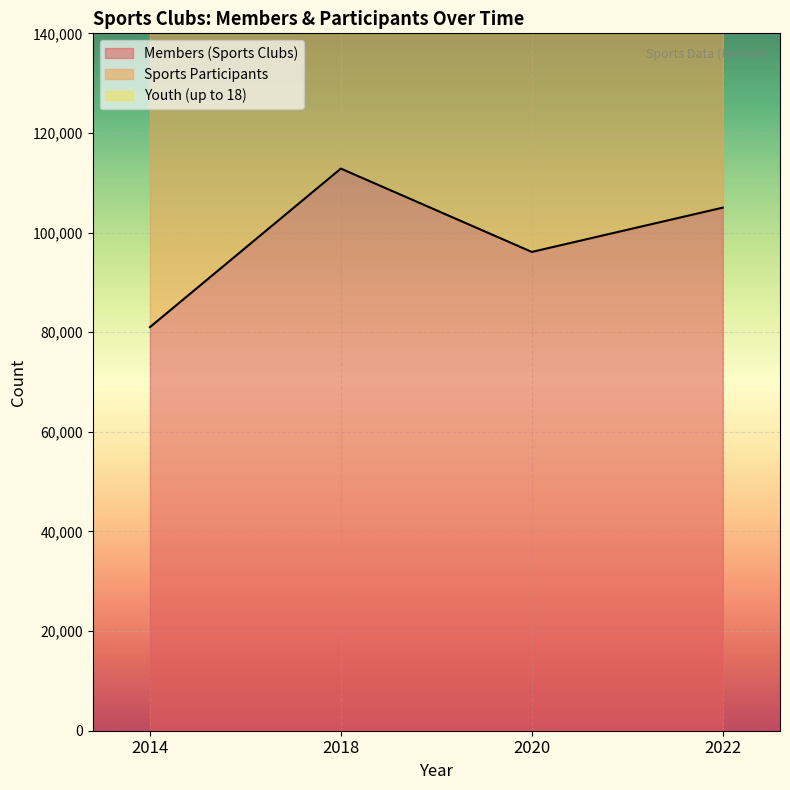

Reading left to right, extract all data points from this chart.

Members (Sports Clubs): 2014=81022	2018=112847	2020=96117	2022=105006
Sports Participants: 2014=222816	2018=317346	2020=260175	2022=286200
Youth (up to 18): 2014=163241	2018=232462	2020=193366	2022=211021